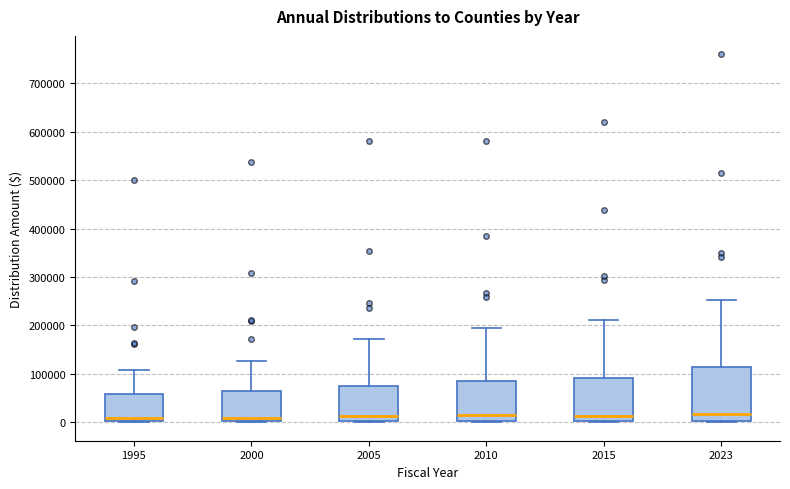

Where does the upper whisker of the box at x = 1995 end on the y-axis? The values are not printed on the chart, so give them approximately, as read against the axis.

110000